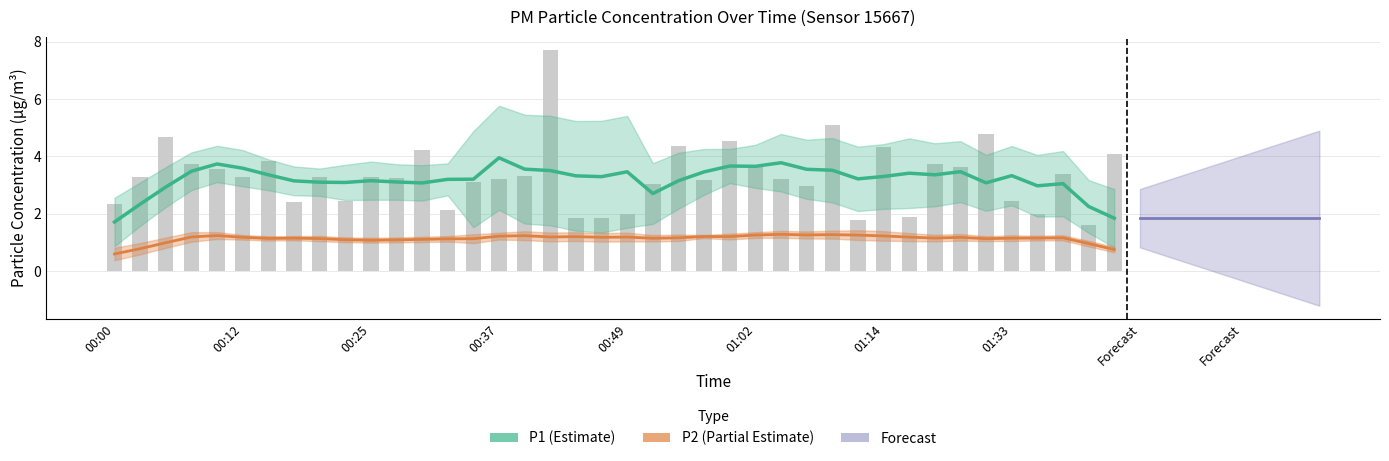

Reading left to right, list all the values displayed in this chart.

00:00=2.3	00:02=3.3	00:05=4.7	00:07=3.7	00:10=3.6	00:12=3.3	00:15=3.9	00:17=2.4	00:20=3.3	00:22=2.5	00:25=3.3	00:27=3.2	00:29=4.2	00:32=2.1	00:34=3.1	00:37=3.2	00:39=3.3	00:42=7.7	00:44=1.9	00:47=1.9	00:49=2.0	00:52=3.0	00:54=4.3	00:57=3.2	00:59=4.5	01:02=3.7	01:04=3.2	01:07=3.0	01:09=5.1	01:12=1.8	01:14=4.3	01:17=1.9	01:25=3.7	01:28=3.6	01:30=4.8	01:33=2.5	01:35=2.0	01:38=3.4	01:40=1.6	01:43=4.1